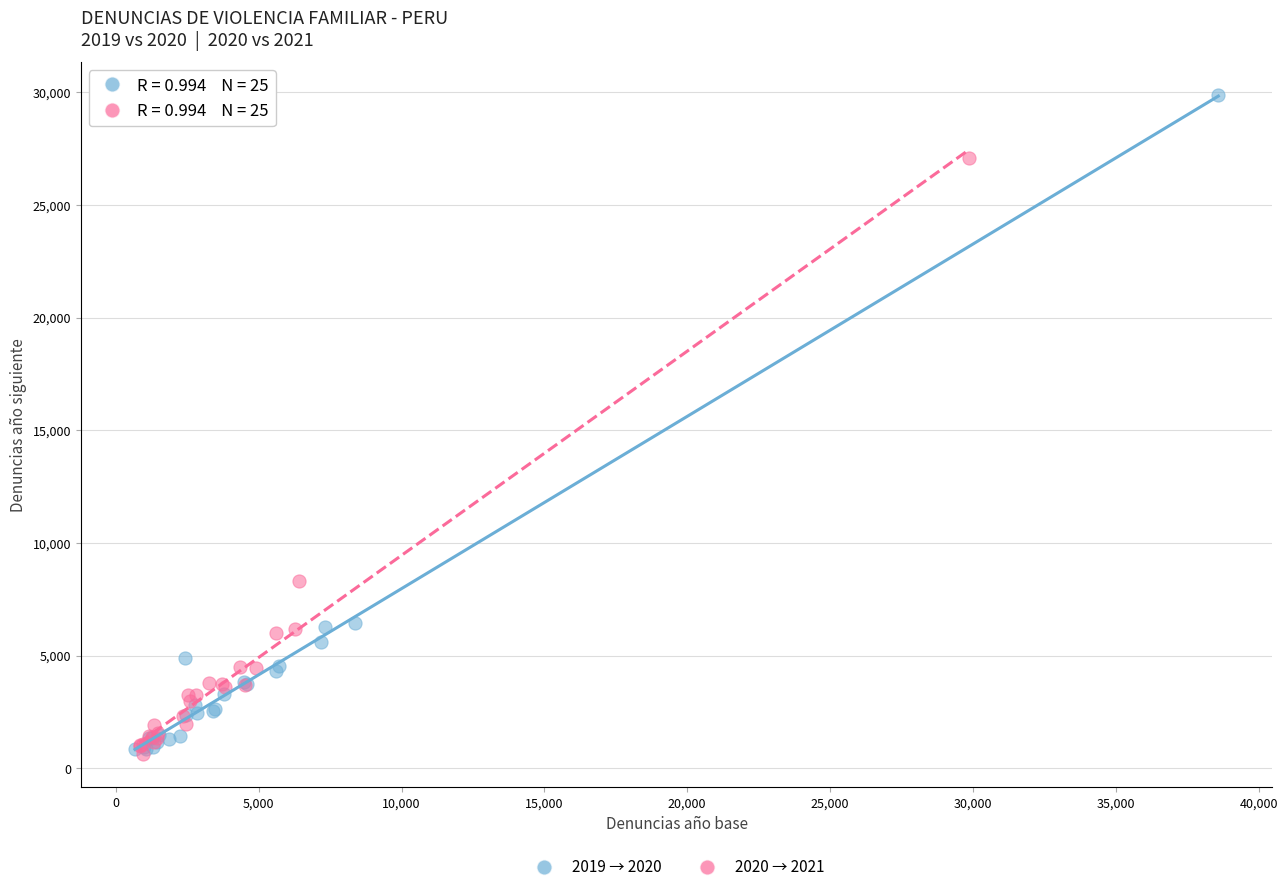

Which series has the widest spread of Y values?

2019 → 2020